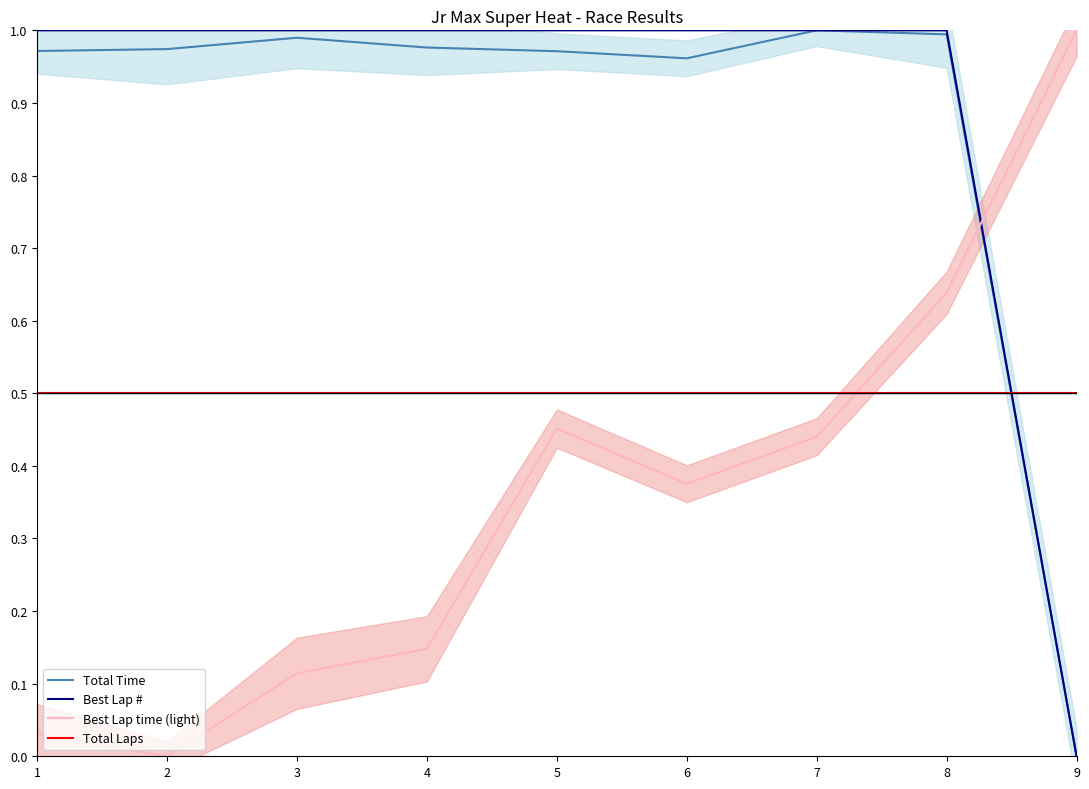

Between which two adjacent categories do Total Laps and Best Lap # first intersect?

8 and 9